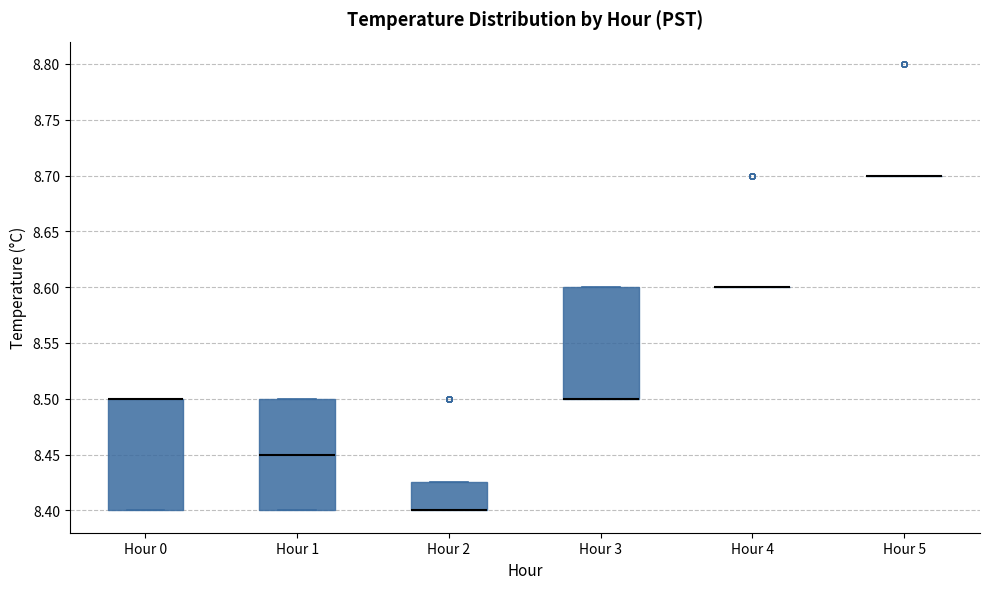

Where is the lower edge of the box for Hour 3 on the y-axis? The values are not printed on the chart, so give them approximately, as read against the axis.

8.500